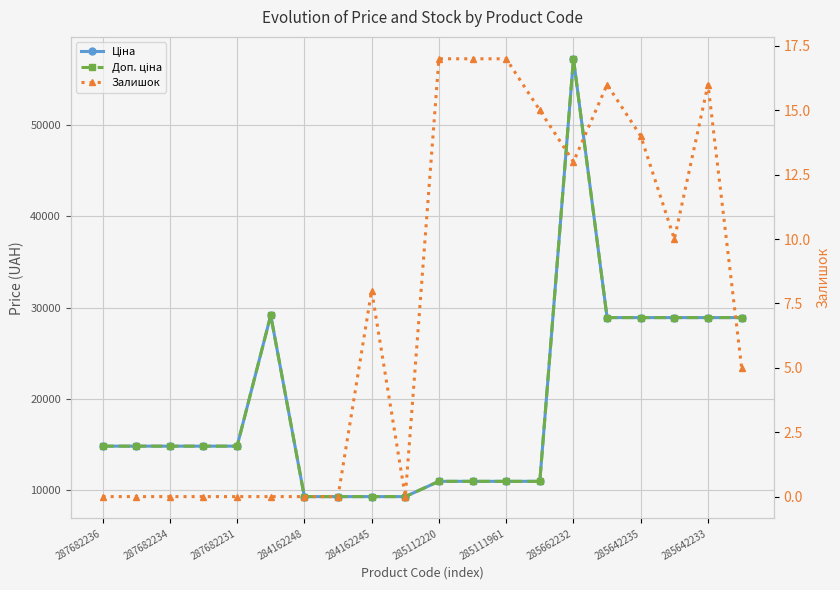

How many distinct data groups are displayed?

3